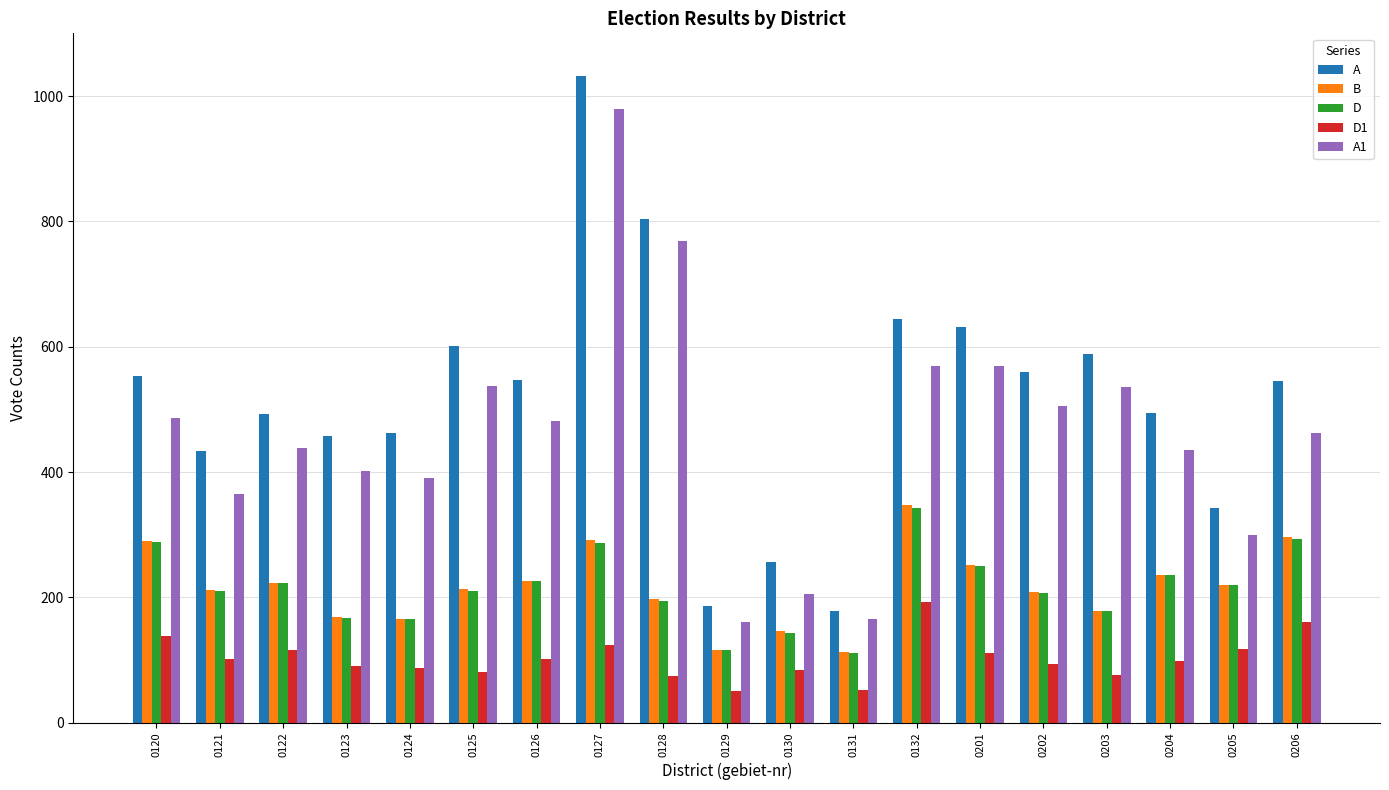

Which series changed the most between 0125 and 0132?

B